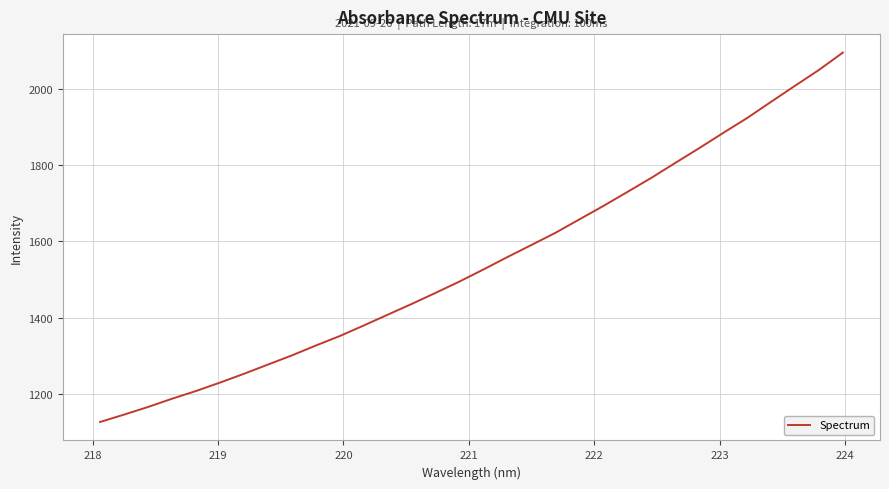

What is the difference between the maximum and second lowest values?

951.8